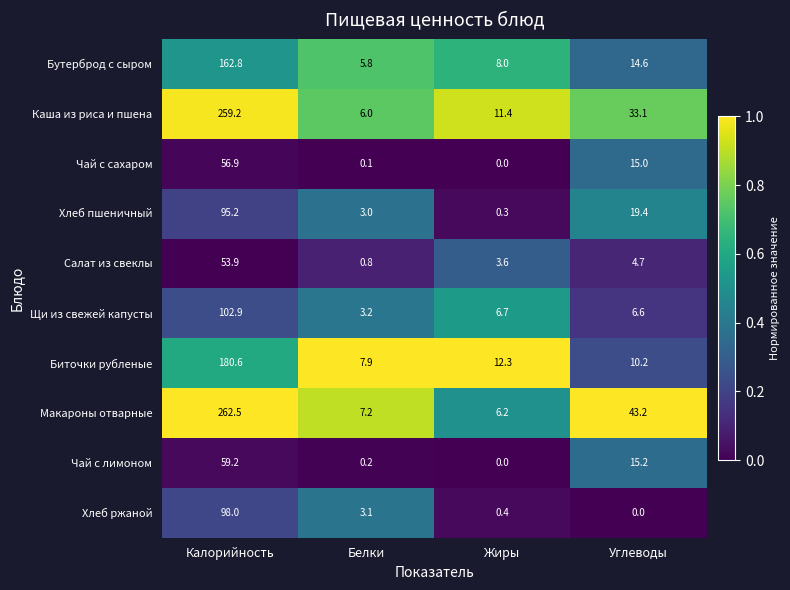

What is the maximum value shown in the chart?

262.5